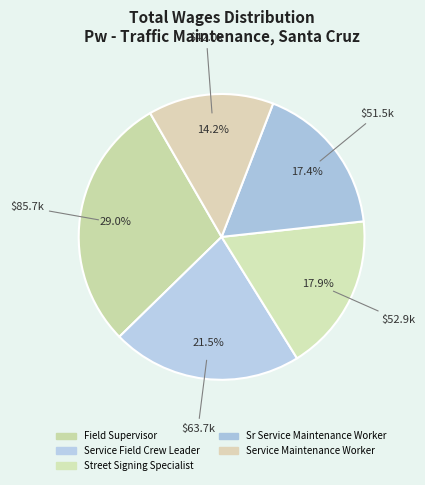

Approximately how many times larger is the value at Service Field Crew Leader compared to Field Supervisor?

0.7